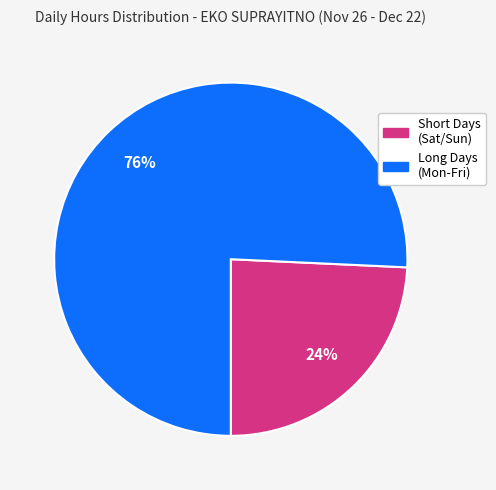

Approximately how many times larger is the value at Short Days (Sat/Sun) compared to Long Days (Mon-Fri)?

0.3